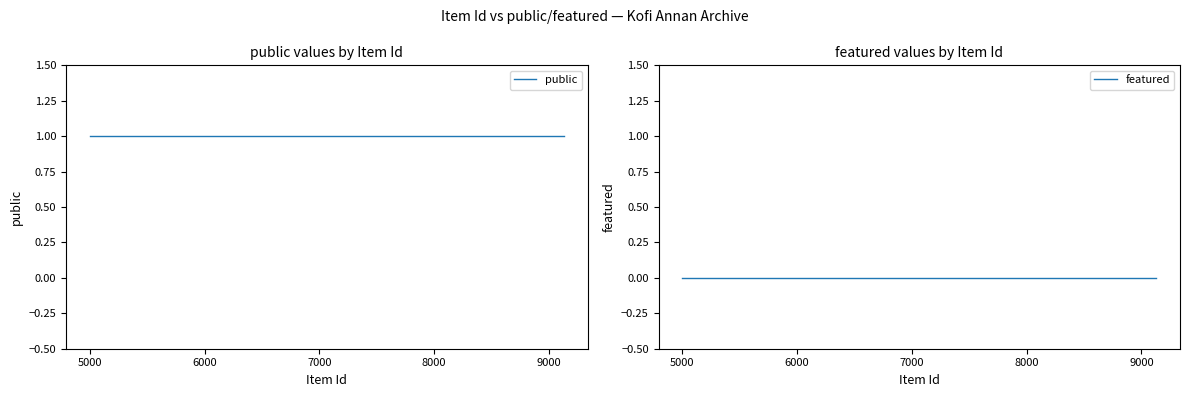

Reading left to right, what are all the values shown in this chart?

public: 1	1	1	1	1	1	1	1	1	1	1	1	1	1	1	1	1	1	1	1	1	1	1
featured: 0	0	0	0	0	0	0	0	0	0	0	0	0	0	0	0	0	0	0	0	0	0	0